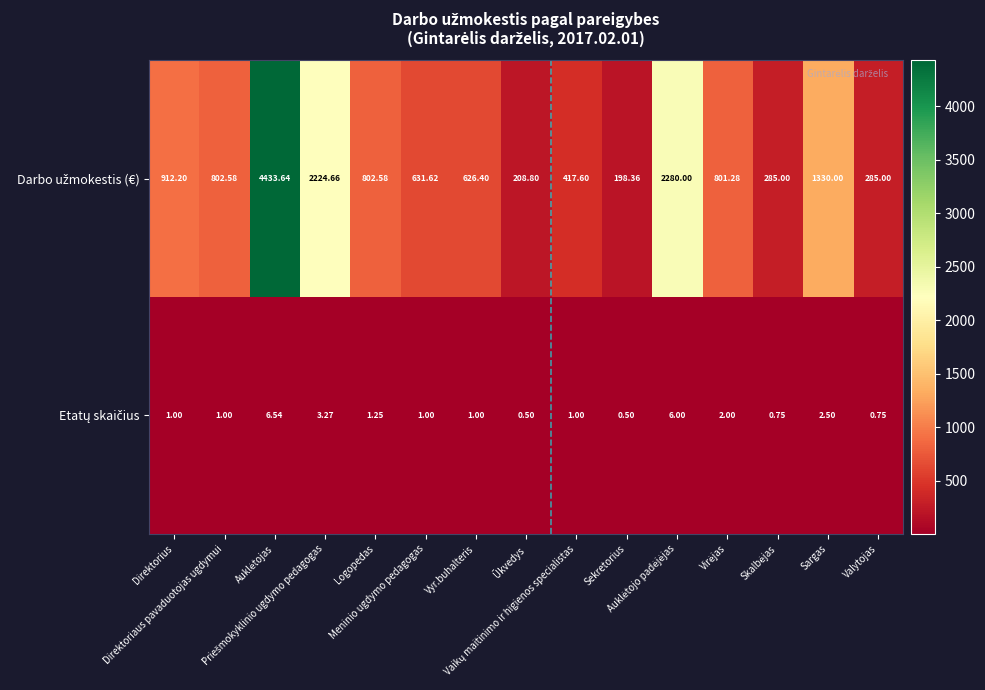

What is the spread (max minus min) of values at Ūkvedys?

208.3